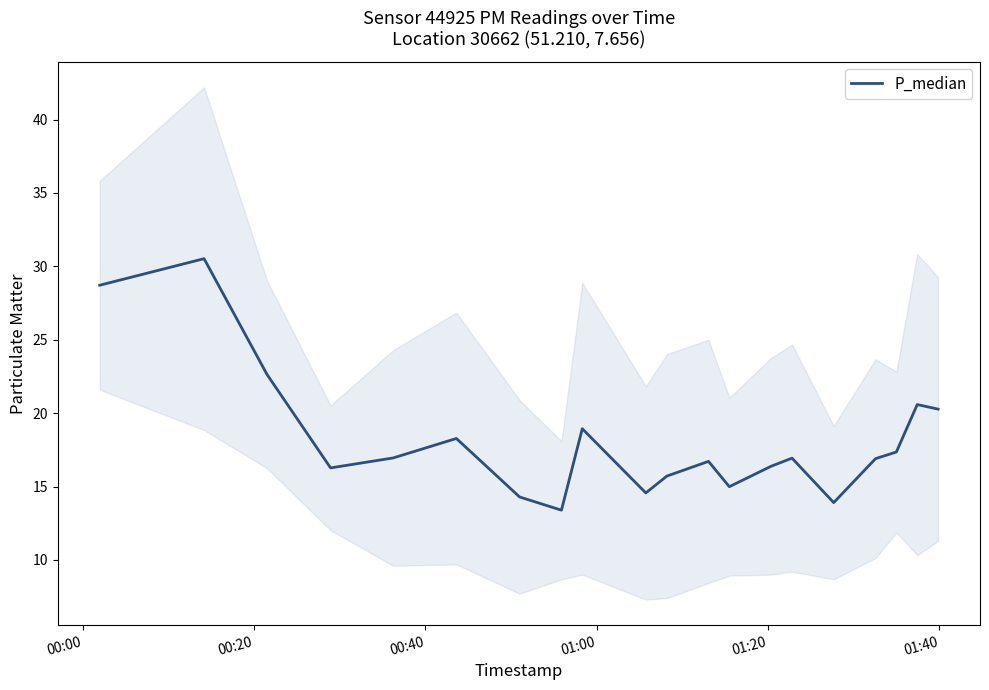

What is the minimum value for P_median?

13.4